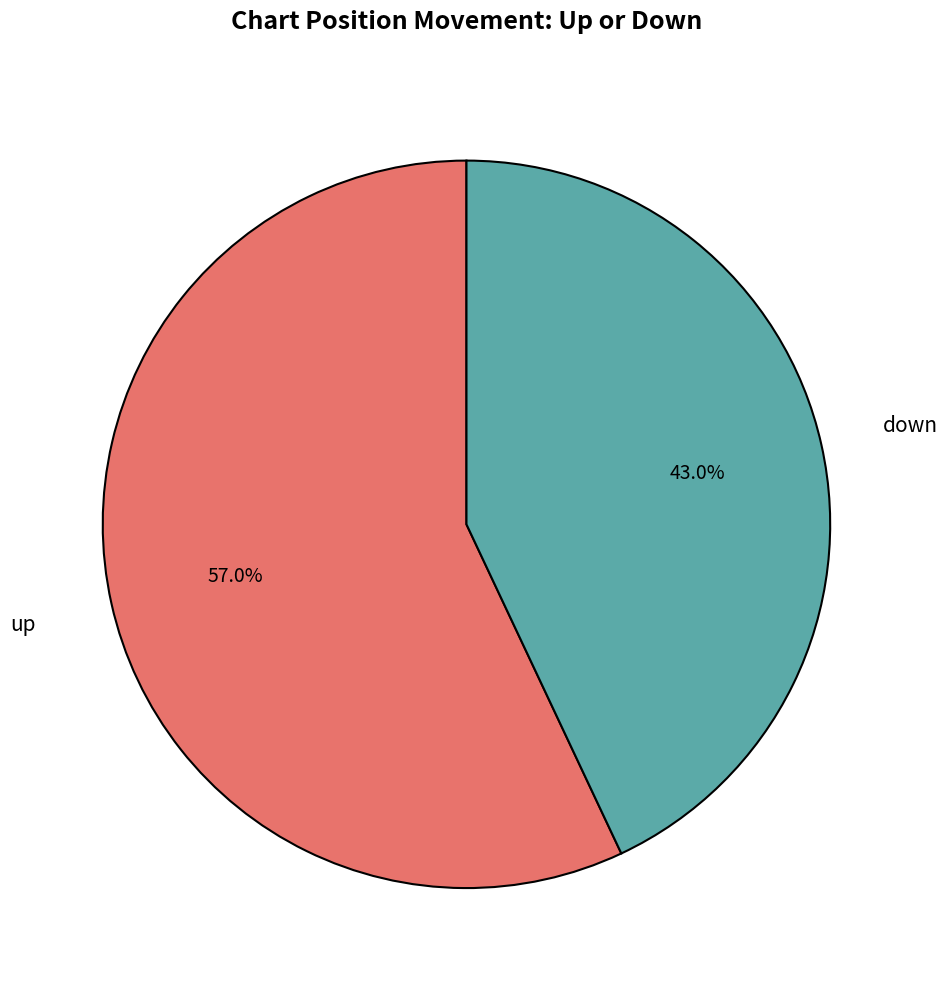

Does any single category account for the majority?

Yes